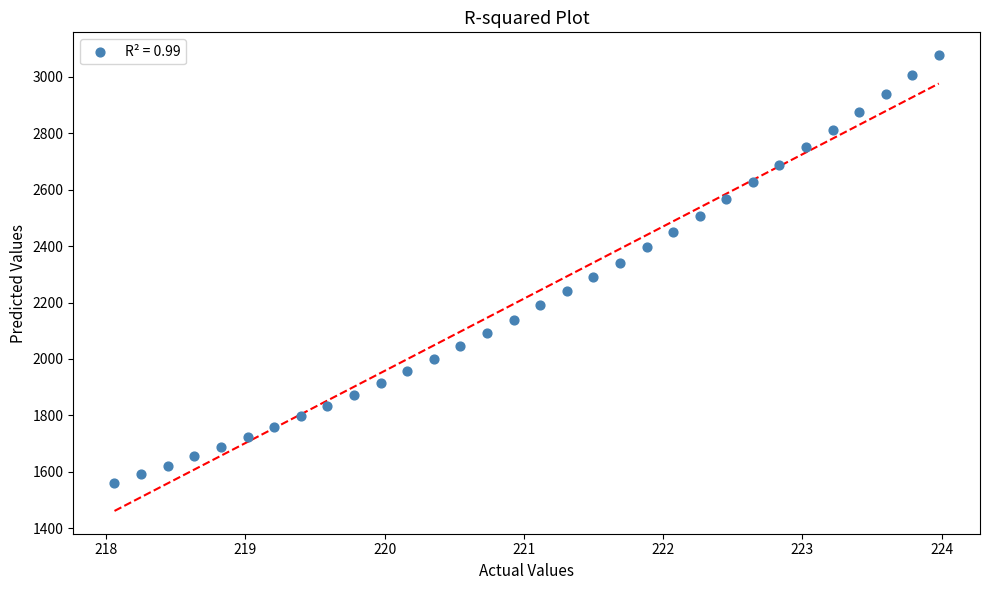

What is the range of X values (max minus min)?

5.9